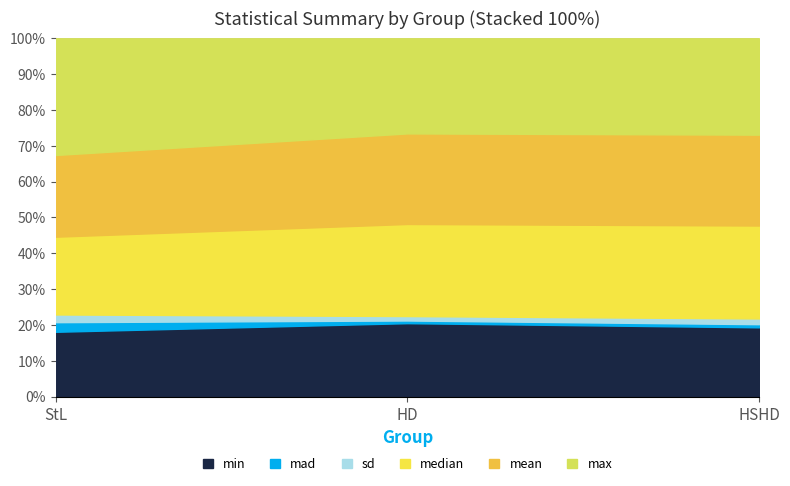

Which series has the largest range (max minus min)?

max